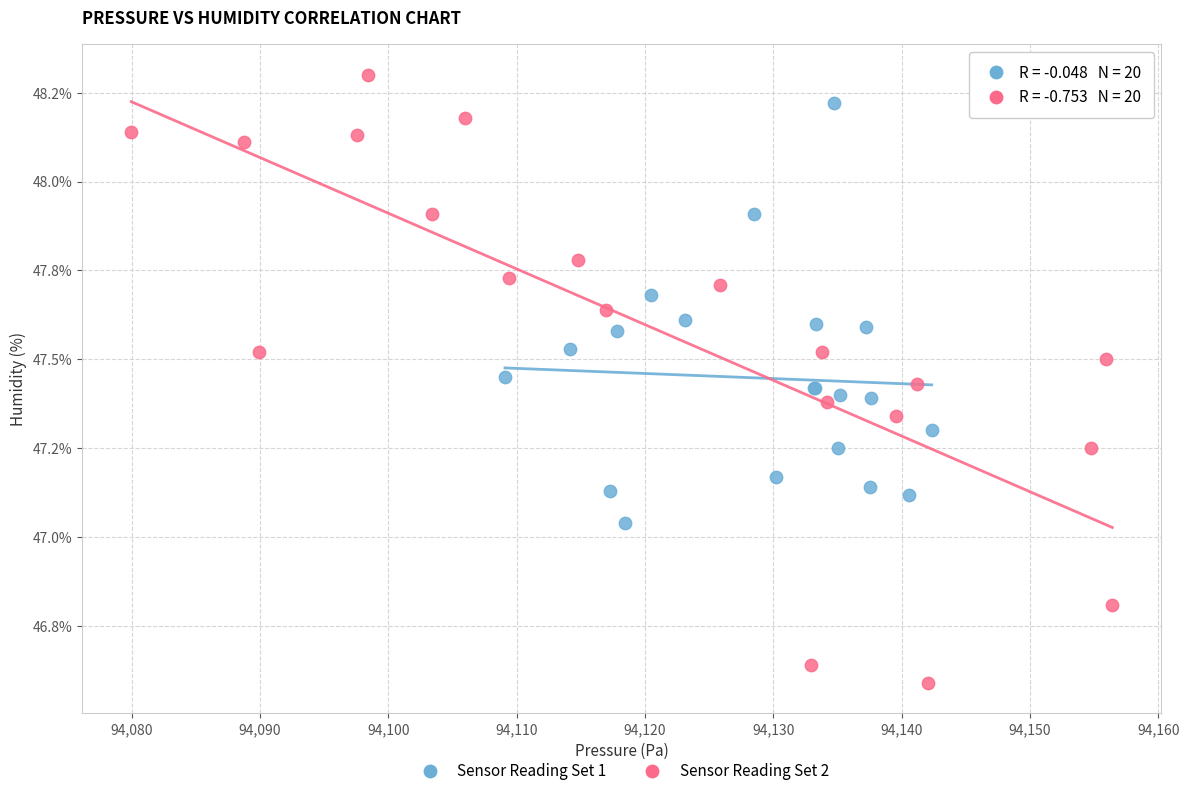

What are all the series names shown in the legend?

Sensor Reading Set 1, Sensor Reading Set 2